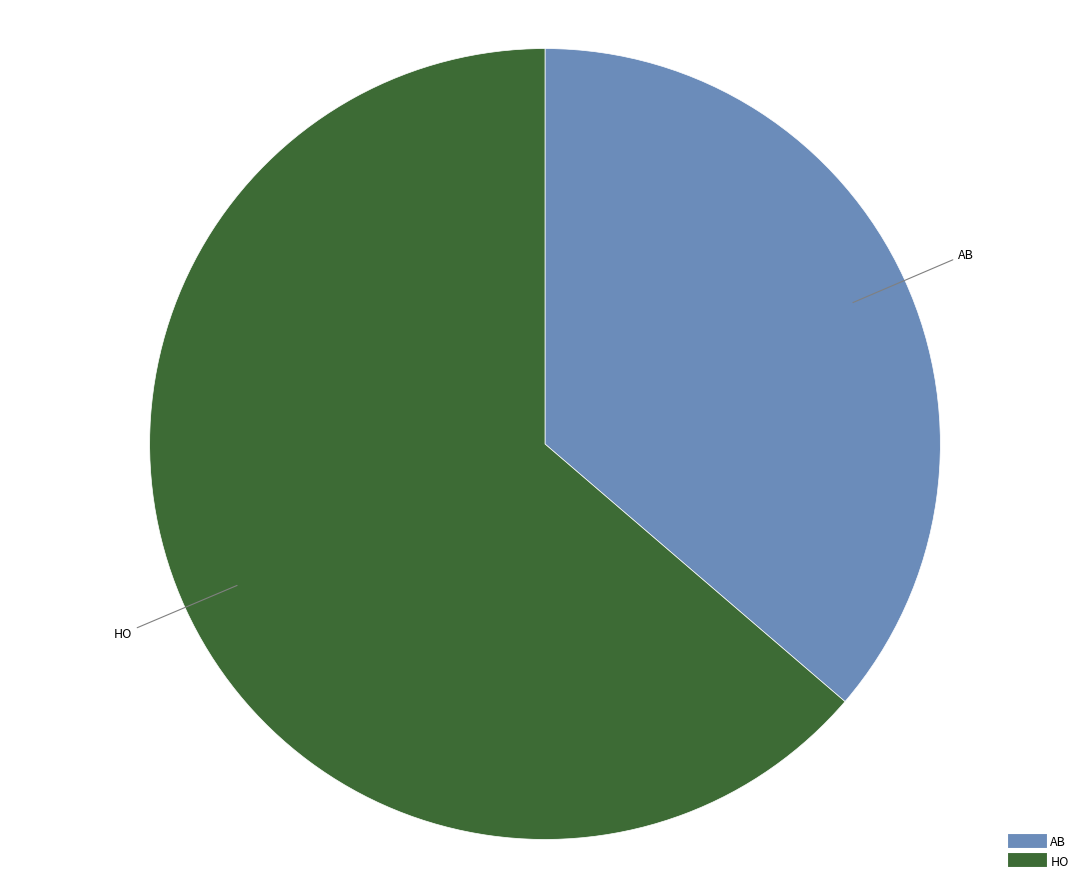

What is the smallest slice in the pie chart?

AB